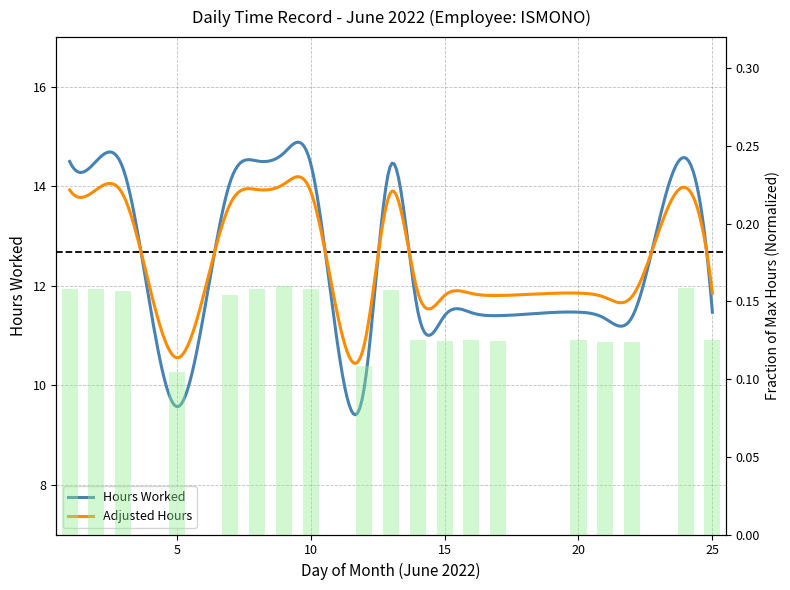

What is the smallest value displayed?

0.1